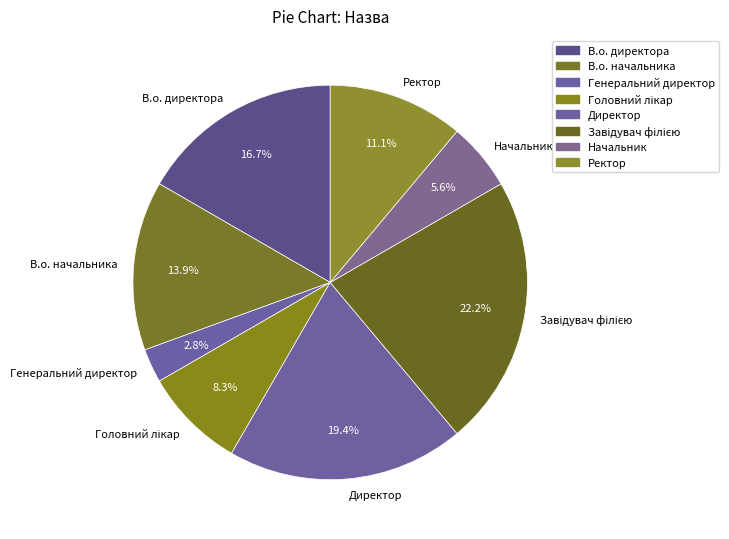

To the nearest percent, what is the difference between the largest and smallest slice percentages?

19%